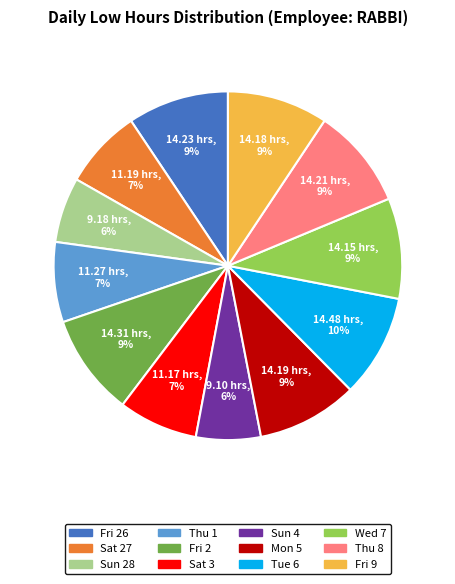

To the nearest percent, what is the average slice percentage?

8%